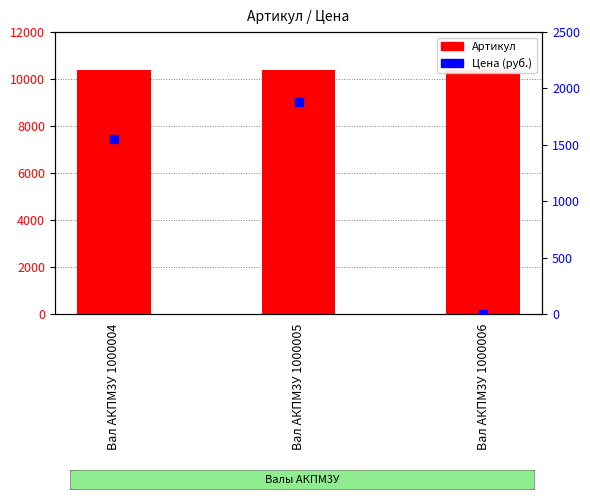

At how many categories does at least one series exceed 9595?

3